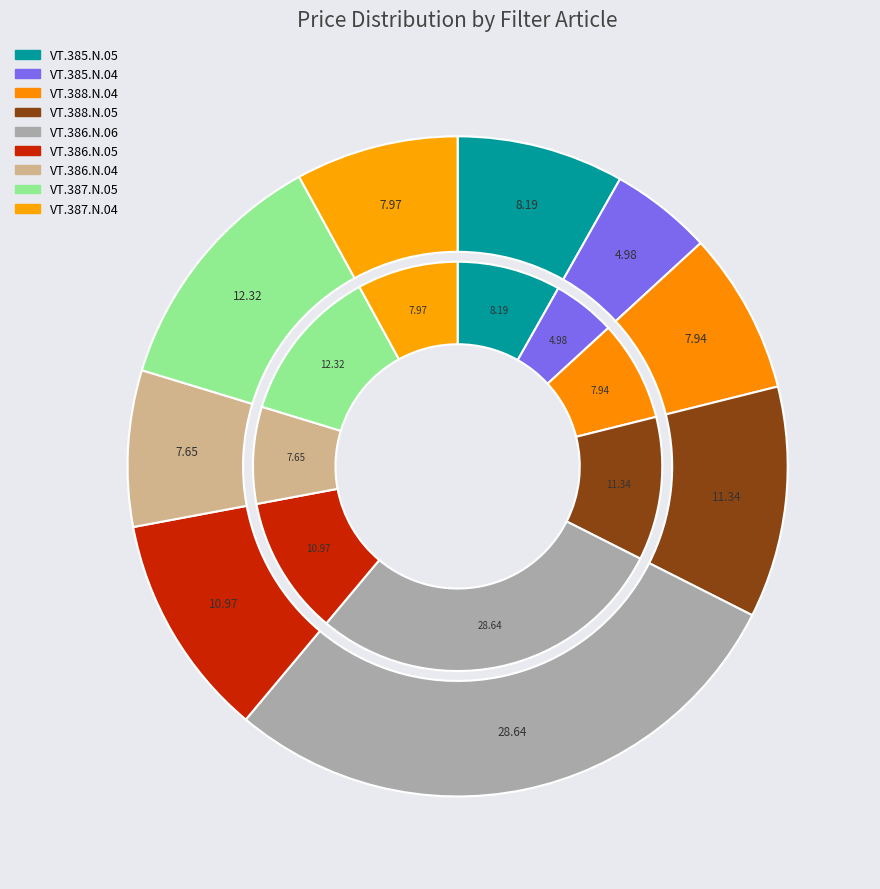

How many segments does this pie chart have?

9